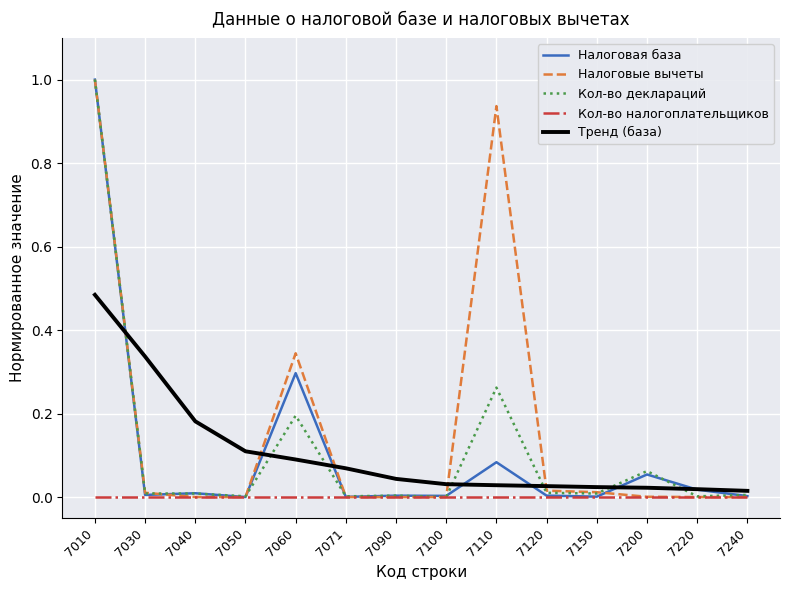

How many series are shown in this chart?

5